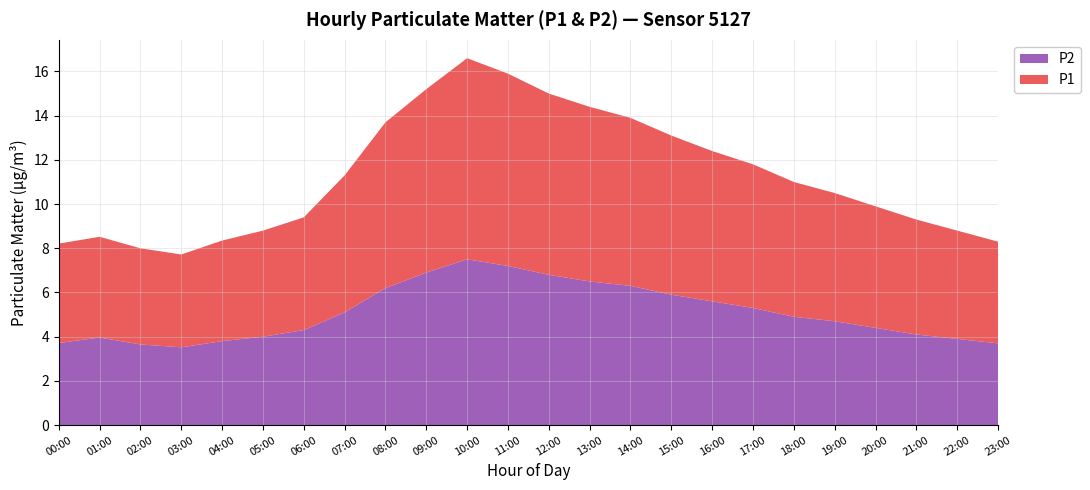

Reading left to right, transcribe all the data shown in this chart.

P1: 4.4	4.7	4.3	4.2	4.5	4.8	5.1	6.2	7.5	8.3	9.1	8.7	8.2	7.9	7.6	7.2	6.8	6.5	6.1	5.8	5.5	5.2	4.9	4.6
P2: 3.7	4.0	3.6	3.5	3.8	4.0	4.3	5.1	6.2	6.9	7.5	7.2	6.8	6.5	6.3	5.9	5.6	5.3	4.9	4.7	4.4	4.1	3.9	3.7